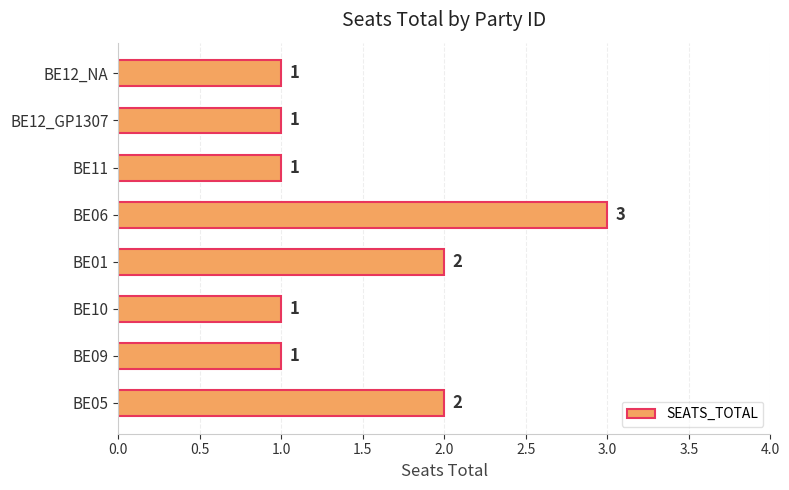

Is it true that the value at BE10 is 0?

False